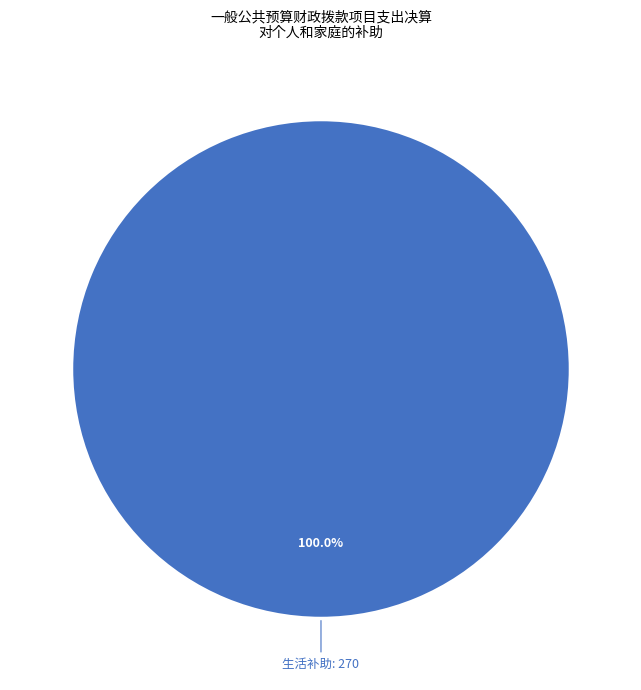

How many segments does this pie chart have?

1